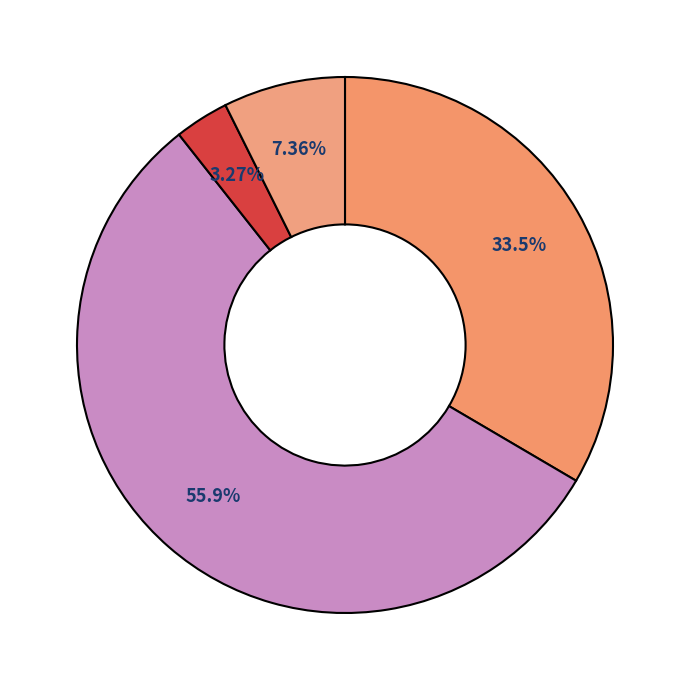

How many slices are in this pie chart?

4